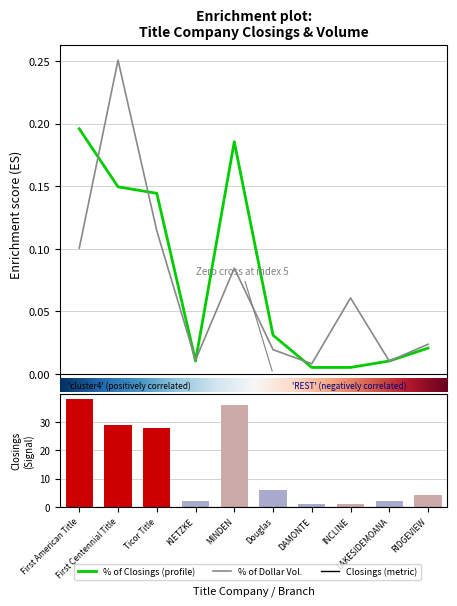

What is the label of the 1st bar from the right?

RIDGEVIEW